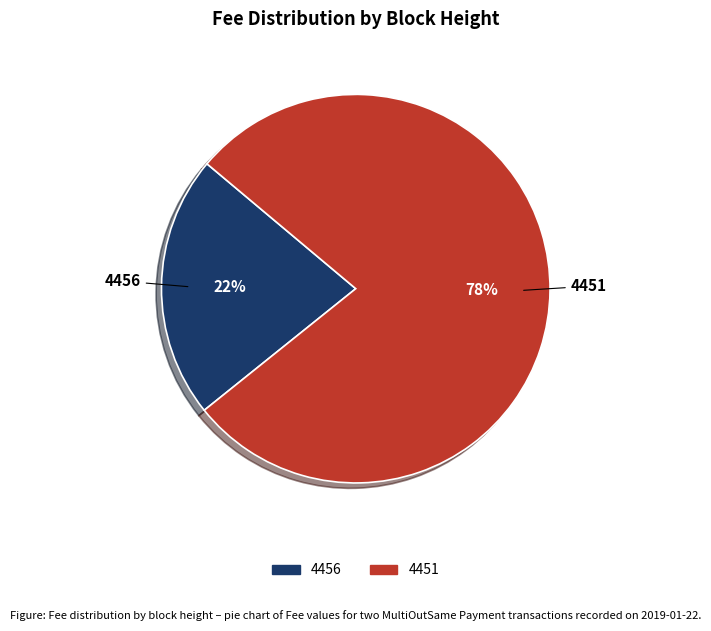

How many segments does this pie chart have?

2